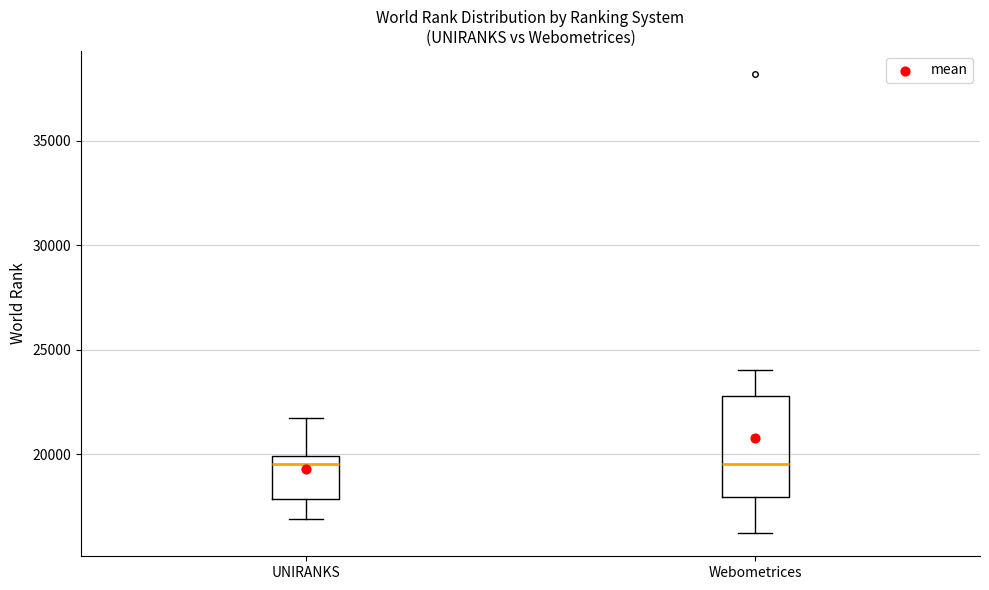

Which box is the tallest, from its lower edge to its upper edge?

Webometrices